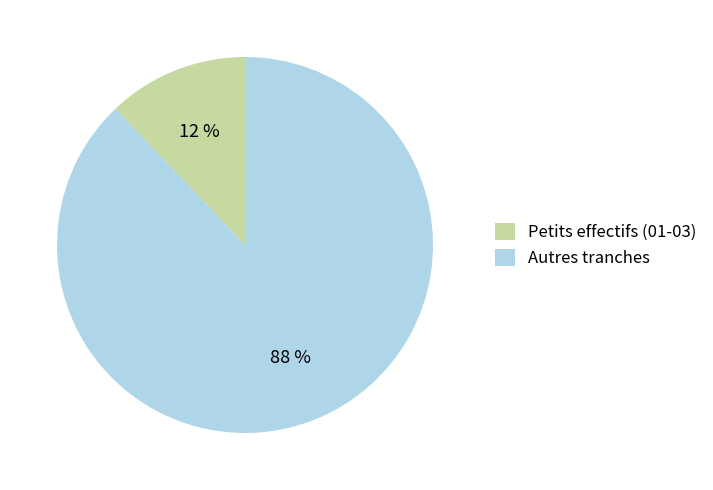

Is it true that Petits effectifs (01-03) is 7% of the pie?

False